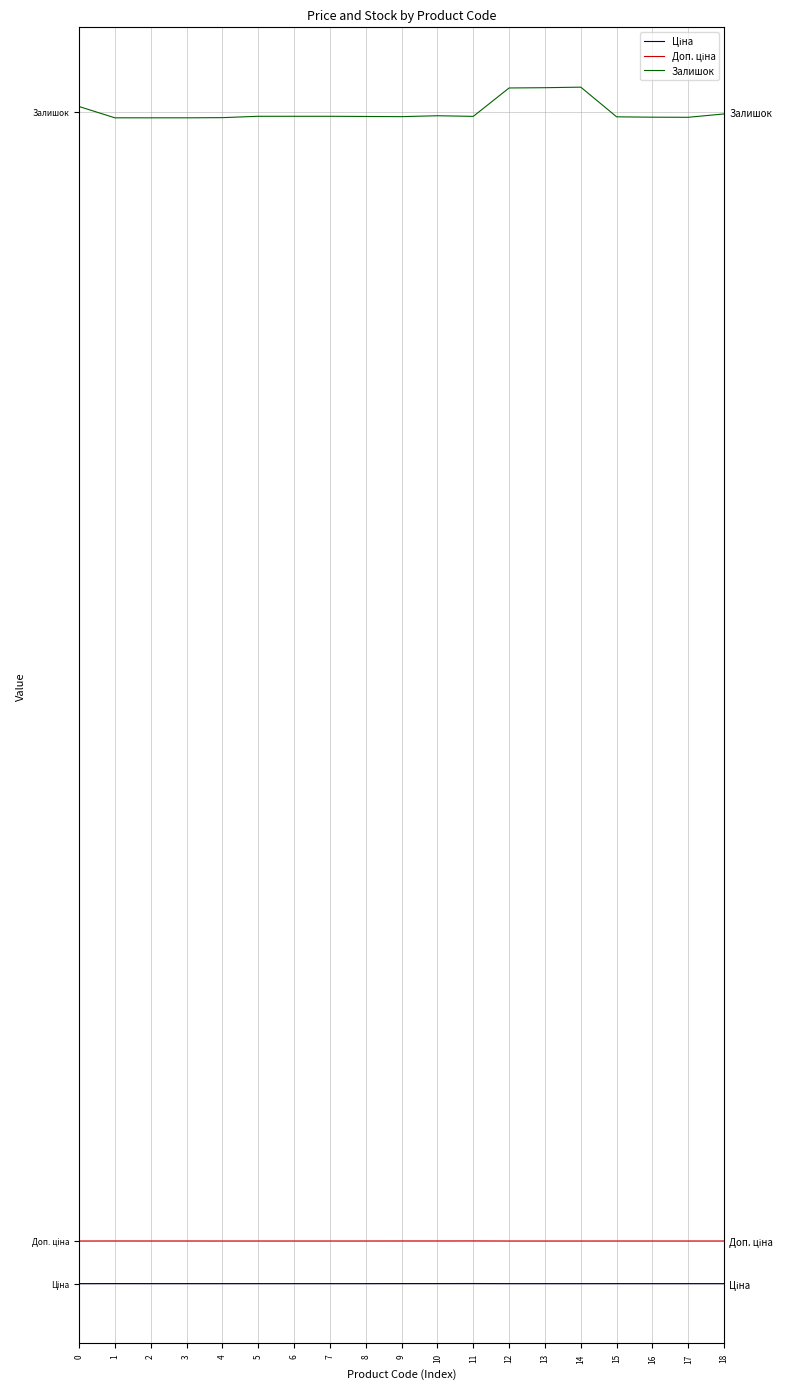

True or false: Залишок has a value of 32716.4 at 9.

False